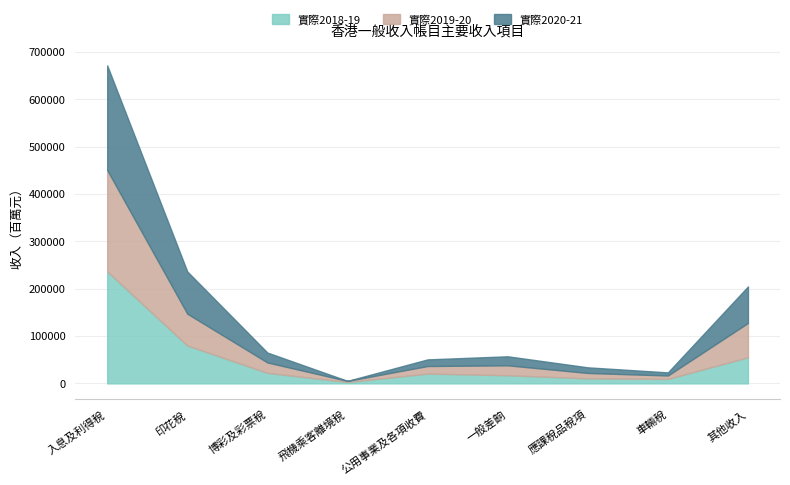

True or false: 實際2020-21 has a value of 137 at 飛機乘客離境稅.

False